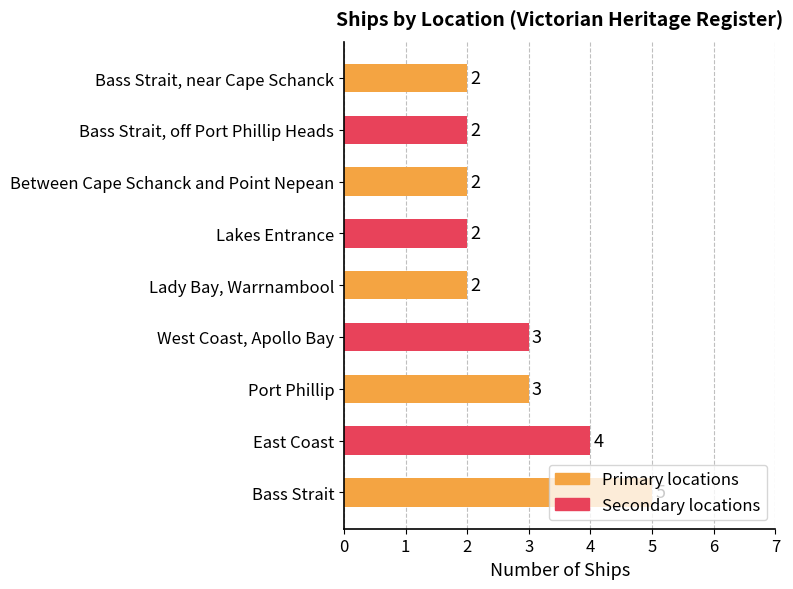

What is the average value?

3